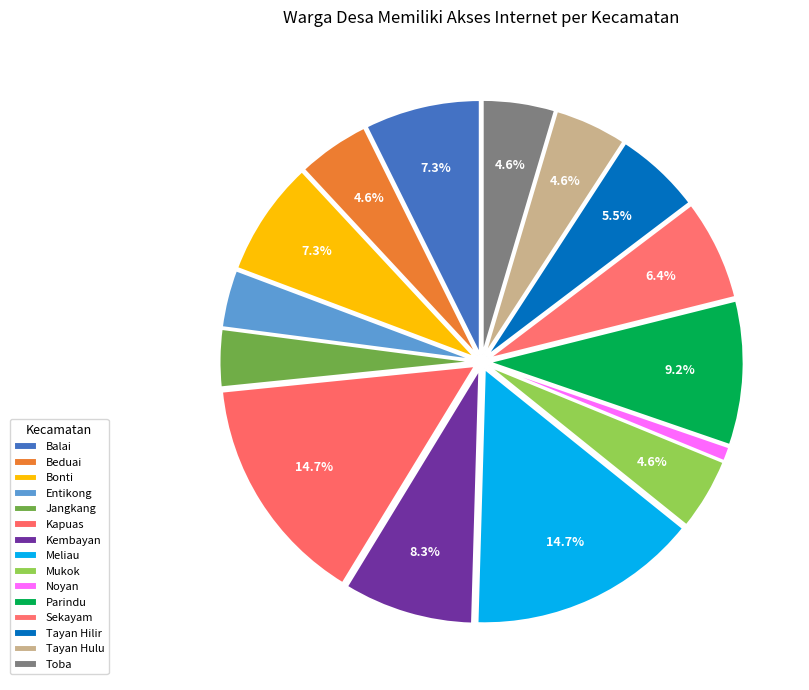

What is the total percentage of Balai and Sekayam?

13.8%